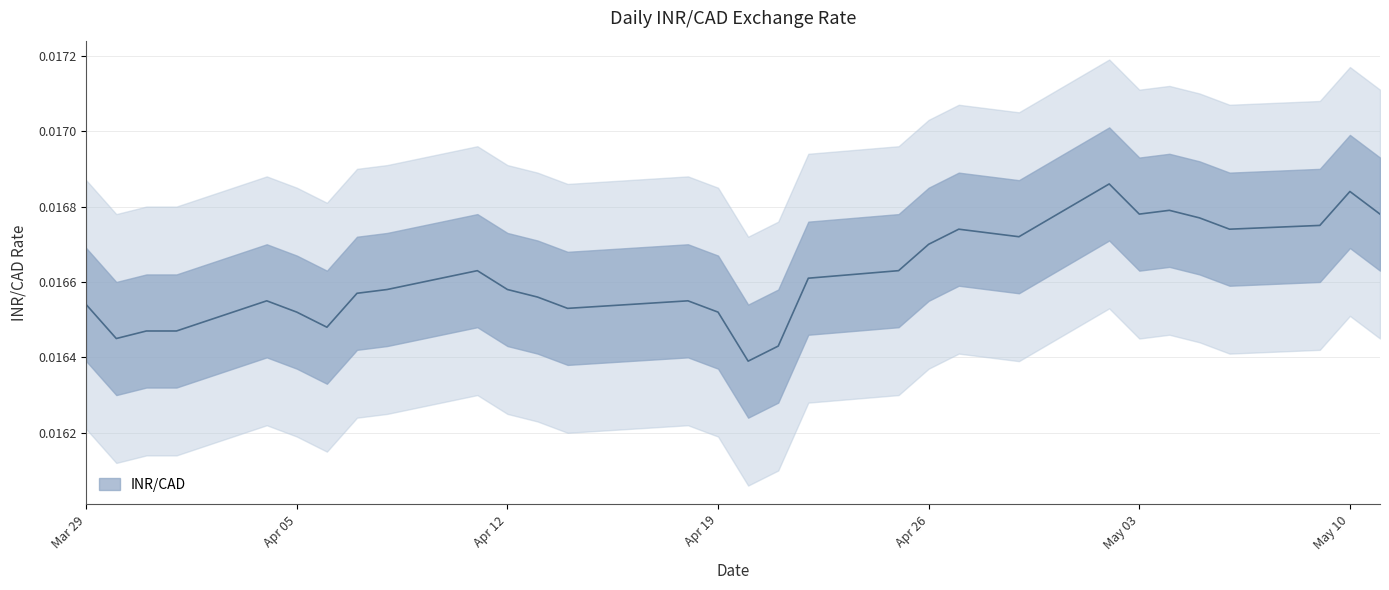

List the labels in order of value, largest first.

2022-05-02, 2022-05-10, 2022-05-04, 2022-05-03, 2022-05-11, 2022-05-05, 2022-05-09, 2022-04-27, 2022-05-06, 2022-04-28, 2022-04-29, 2022-04-26, 2022-04-11, 2022-04-25, 2022-04-22, 2022-04-08, 2022-04-12, 2022-04-07, 2022-04-13, 2022-04-04, 2022-04-18, 2022-03-29, 2022-04-14, 2022-04-05, 2022-04-19, 2022-04-06, 2022-03-31, 2022-04-01, 2022-03-30, 2022-04-21, 2022-04-20